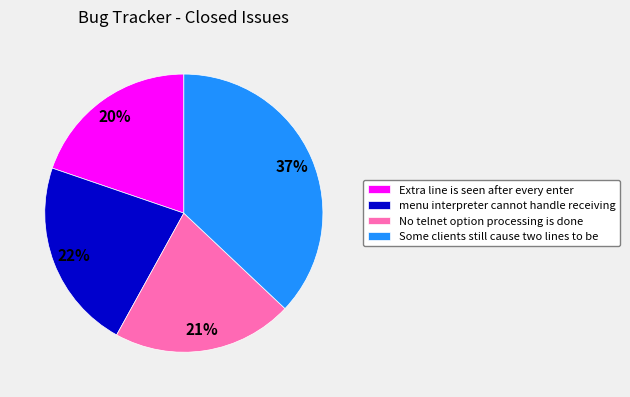

Is there any slice that represents more than half of the pie?

No